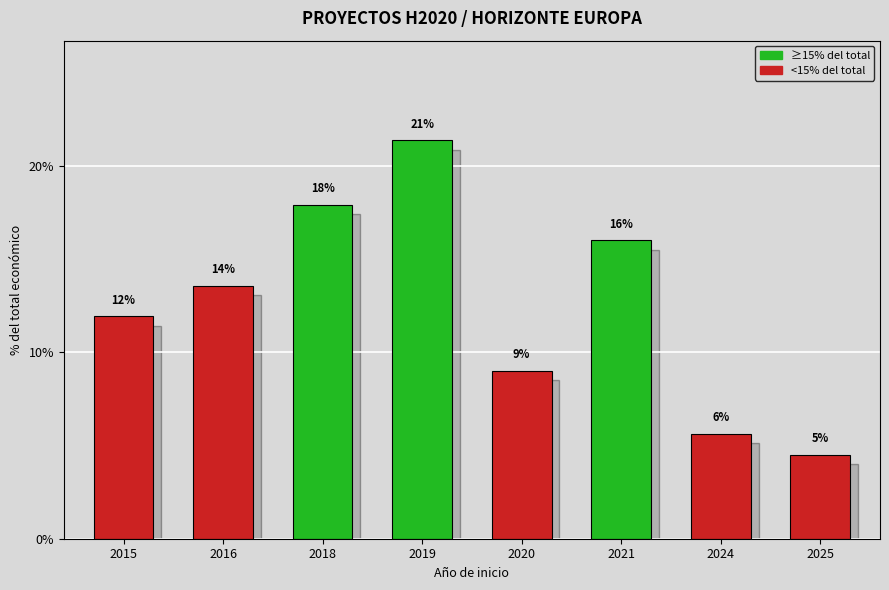

Reading left to right, extract all data points from this chart.

11.9	13.6	17.9	21.4	9.0	16.0	5.6	4.5